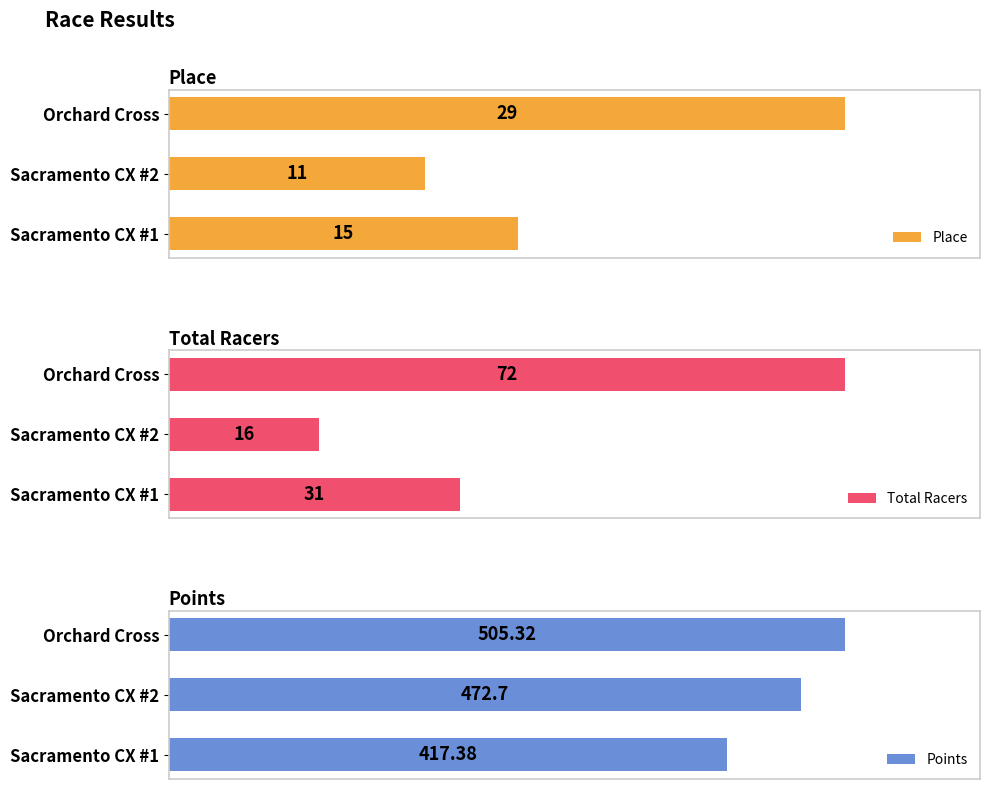

Which series has the largest range (max minus min)?

Points